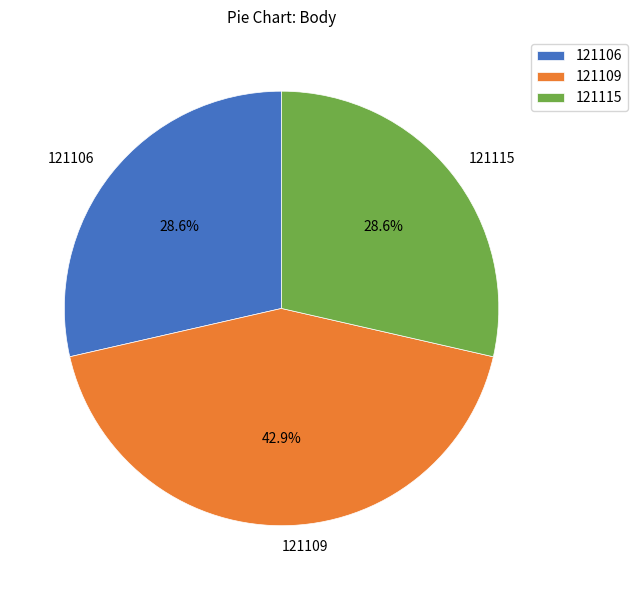

Count the number of slices in the pie.

3